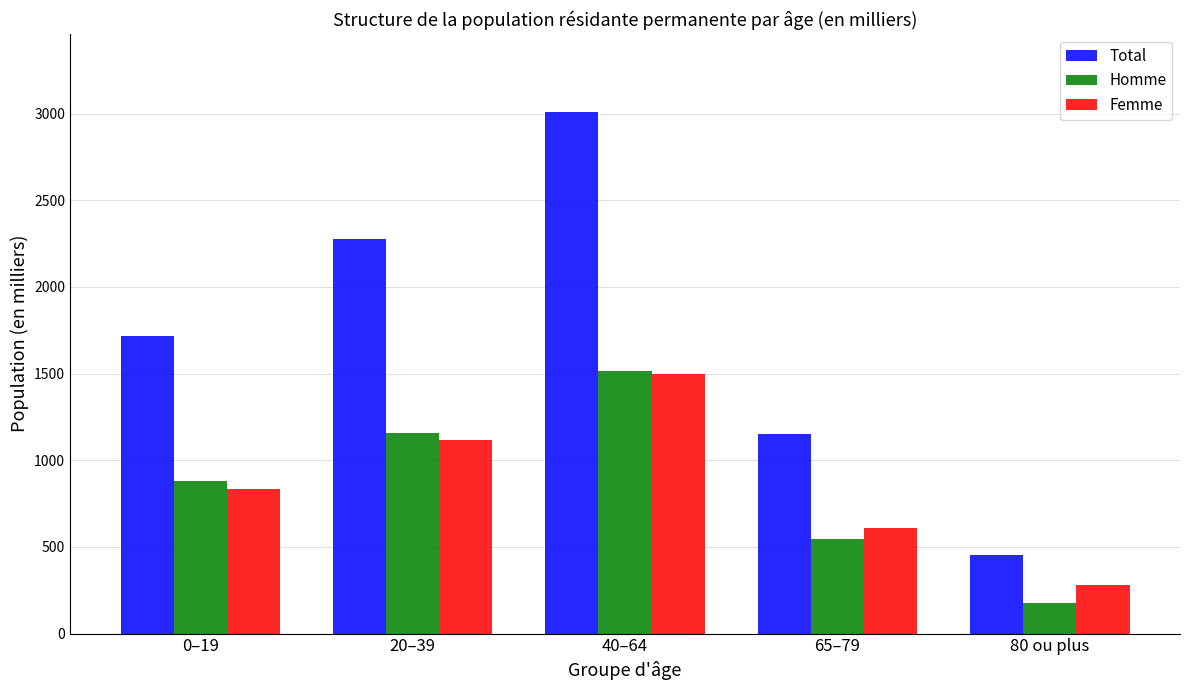

Between 65–79 and 80 ou plus, which series saw the biggest shift?

Total